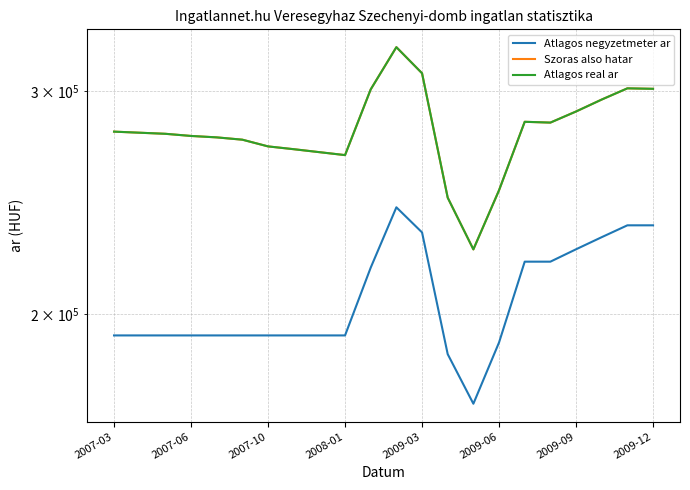

What are all the series names shown in the legend?

Atlagos negyzetmeter ar, Szoras also hatar, Atlagos real ar